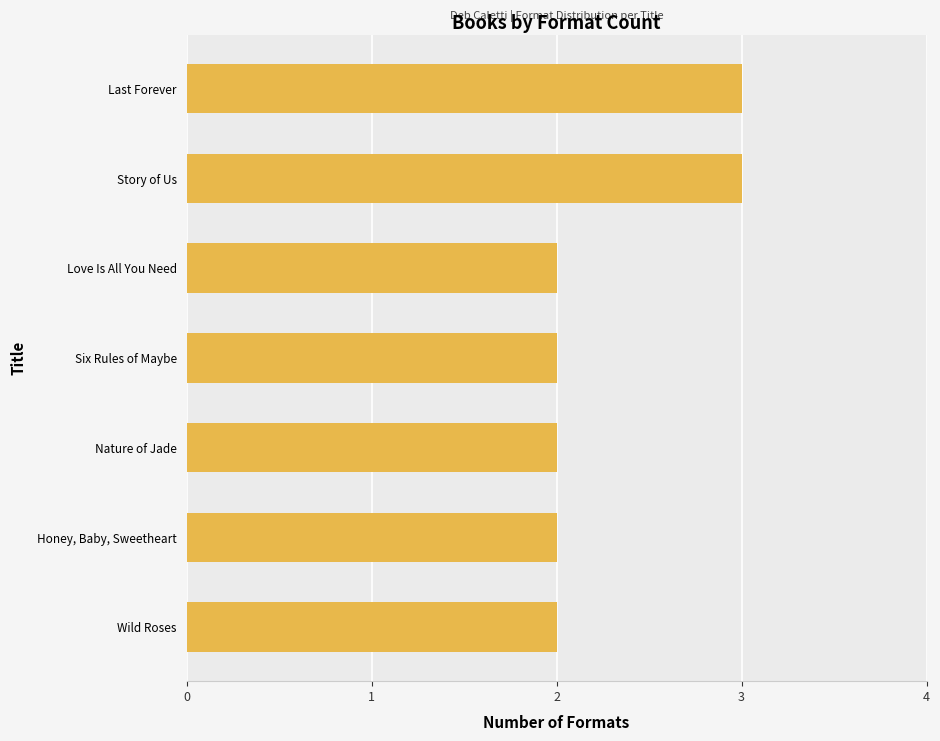

How many bars are there in total?

7